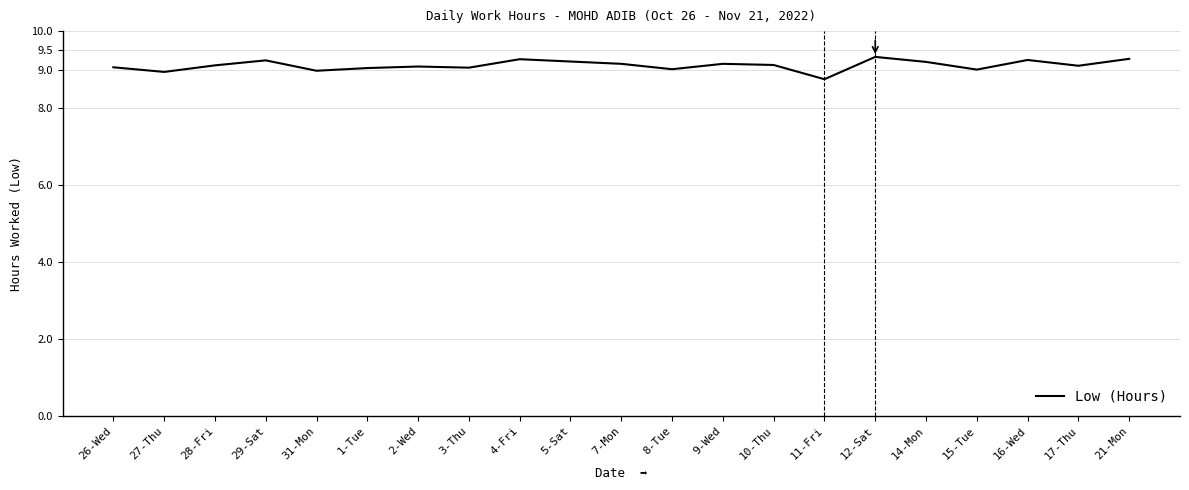

What is the difference between the maximum and minimum values?

0.6